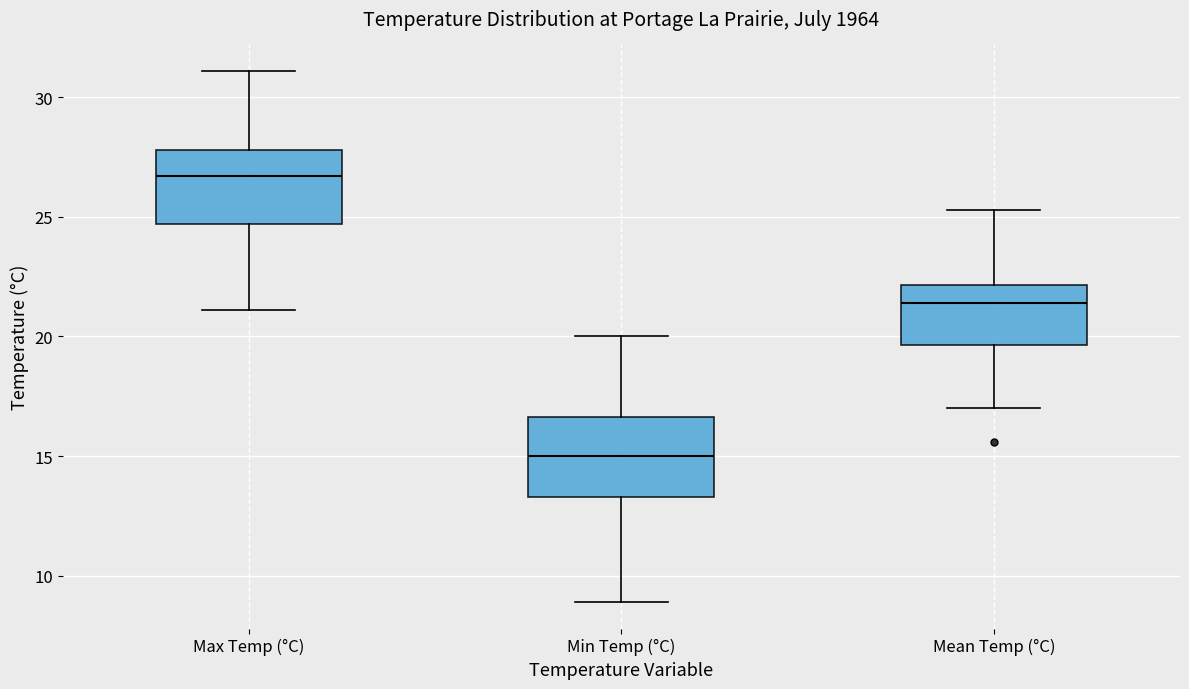

Which box's median line is the lowest?

Min Temp (°C)